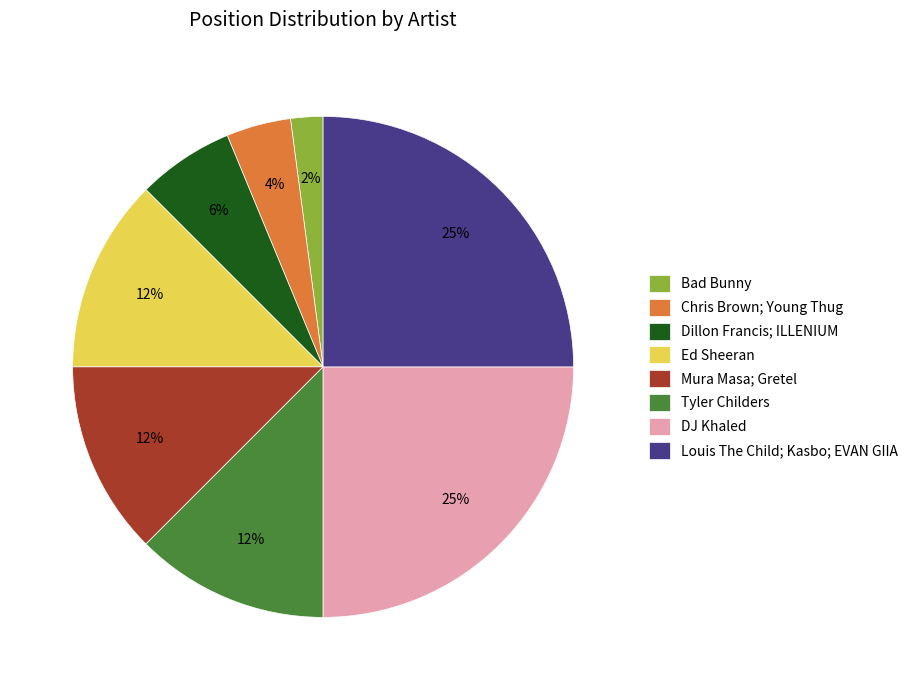

How many segments does this pie chart have?

8